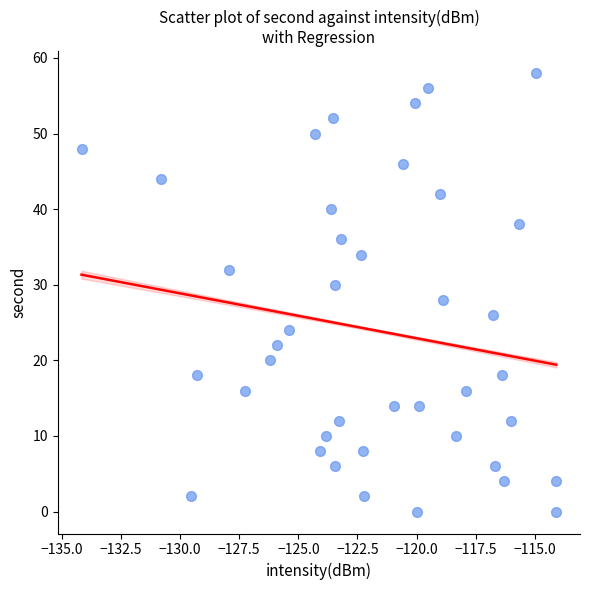

What is the range of Y values (max minus min)?

58